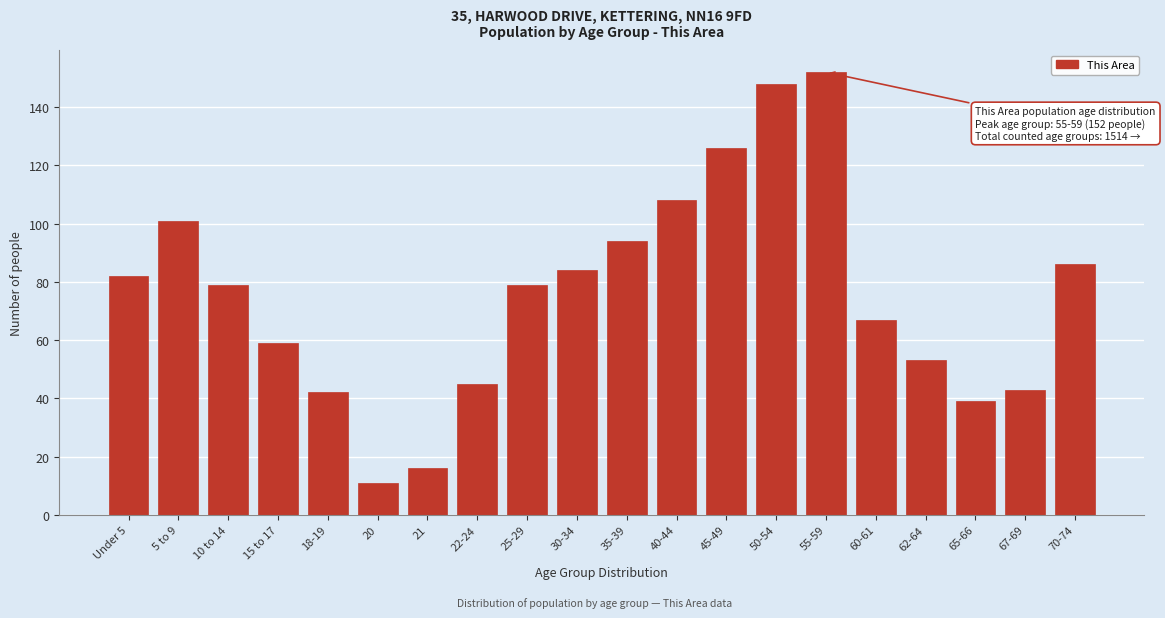

Reading right to left, what are all the values shown in this chart?

86	43	39	53	67	152	148	126	108	94	84	79	45	16	11	42	59	79	101	82